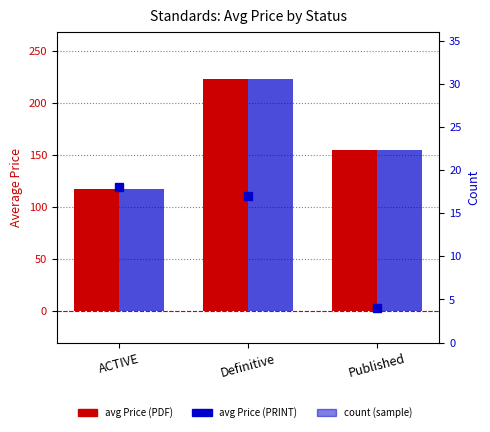

Which series has the widest spread of values?

avg Price (PDF)